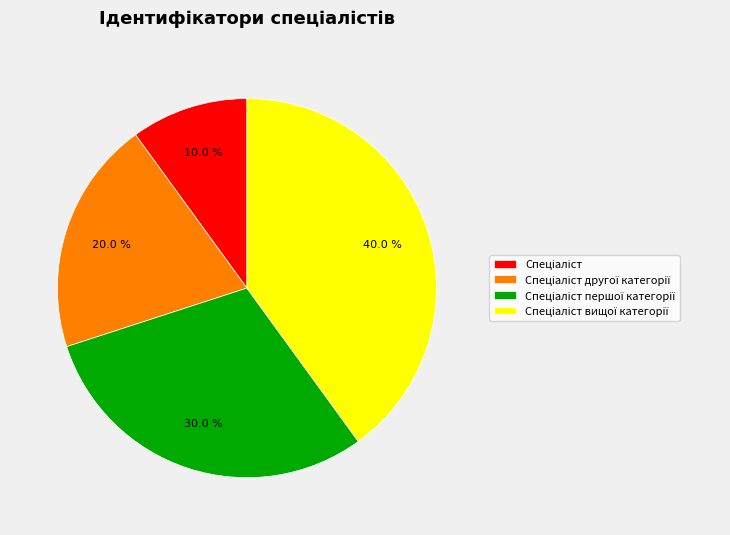

Is there any slice that represents more than half of the pie?

No